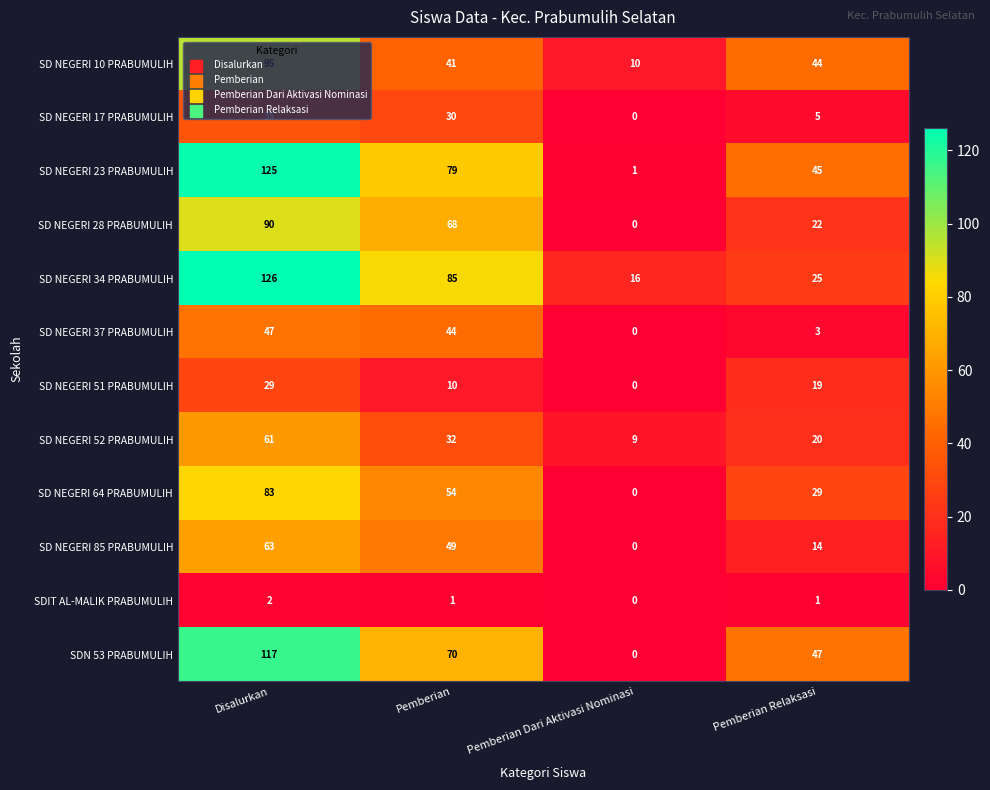

List the series in order of their peak value, lowest first.

SDIT AL-MALIK PRABUMULIH, SD NEGERI 51 PRABUMULIH, SD NEGERI 17 PRABUMULIH, SD NEGERI 37 PRABUMULIH, SD NEGERI 52 PRABUMULIH, SD NEGERI 85 PRABUMULIH, SD NEGERI 64 PRABUMULIH, SD NEGERI 28 PRABUMULIH, SD NEGERI 10 PRABUMULIH, SDN 53 PRABUMULIH, SD NEGERI 23 PRABUMULIH, SD NEGERI 34 PRABUMULIH